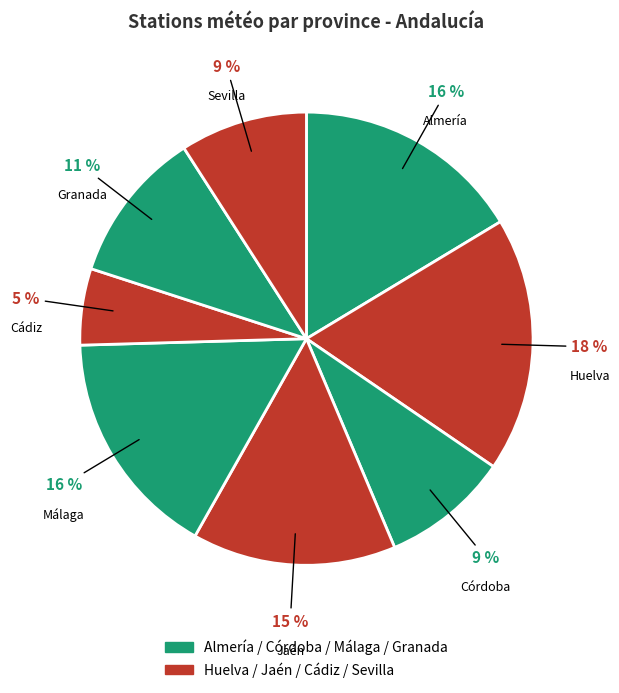

Which category has the biggest portion of the pie?

Huelva